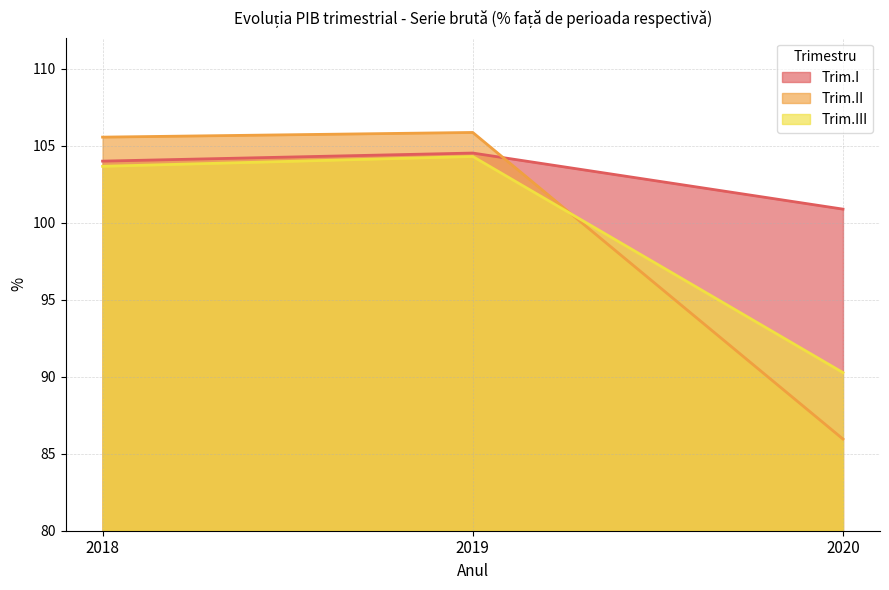

What is the lowest value of the Trim.III series?

90.3